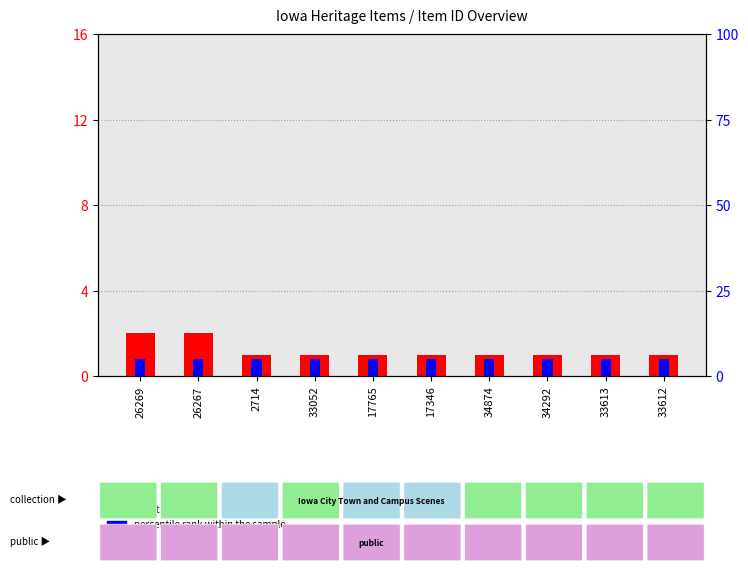

Does the chart contain stacked bars?

No